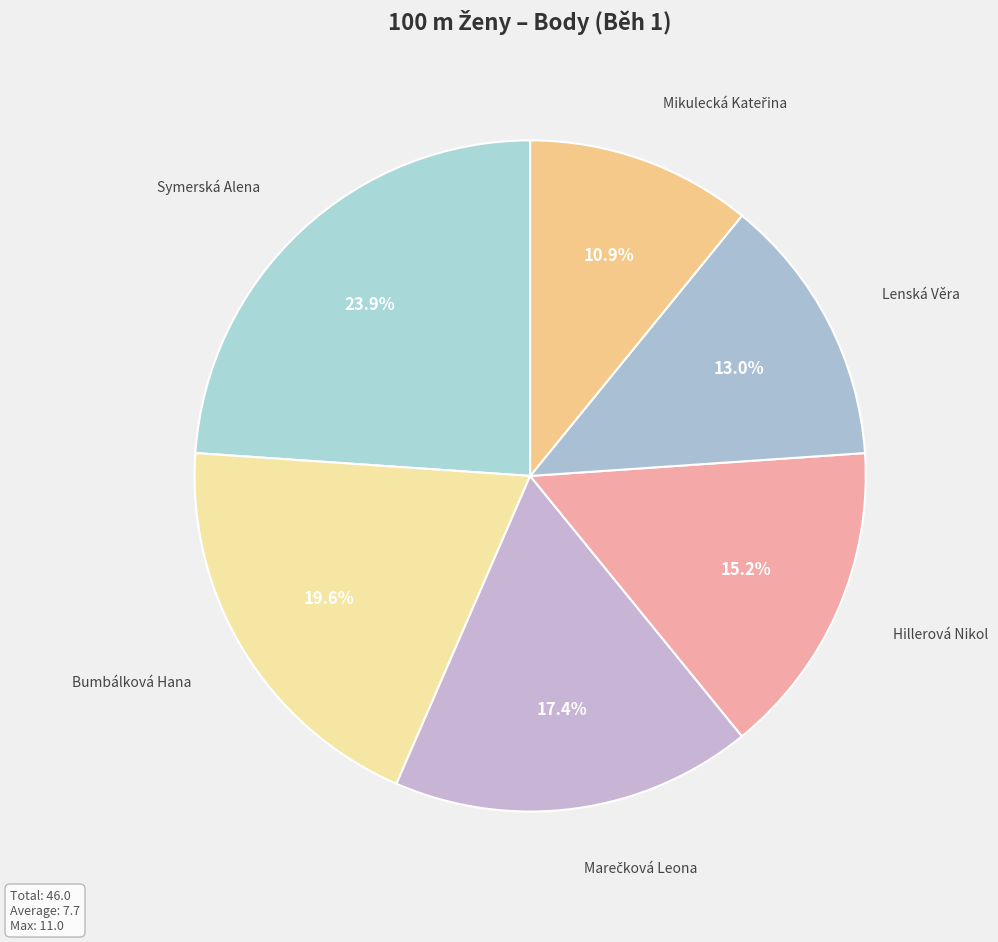

How many slices are in this pie chart?

6